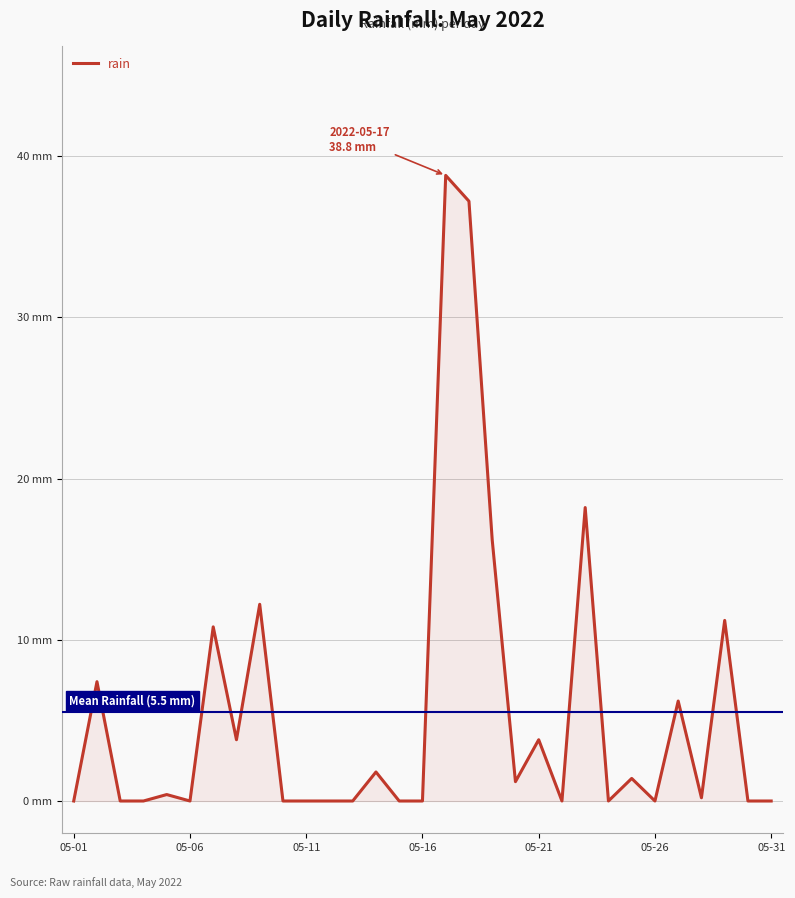

Does the chart display data point markers on the line(s)?

No